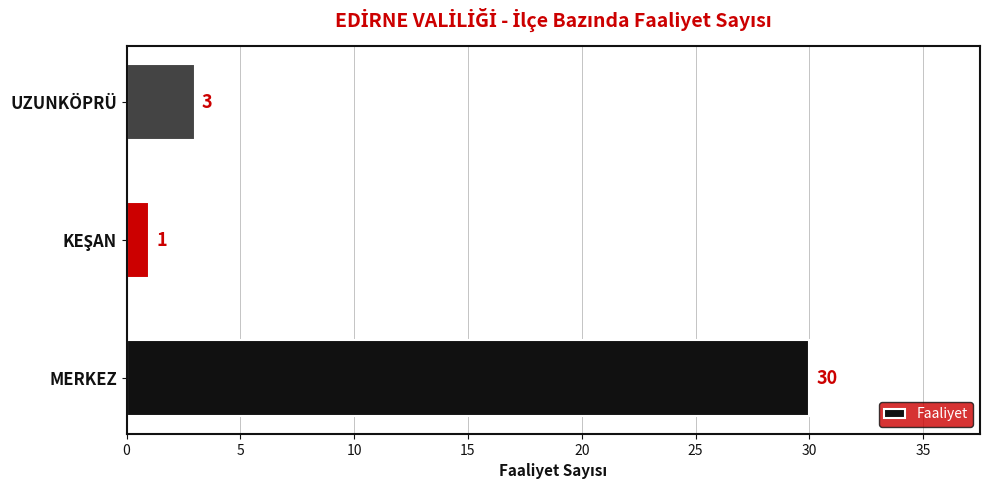

Which has a higher value, UZUNKÖPRÜ or MERKEZ?

MERKEZ